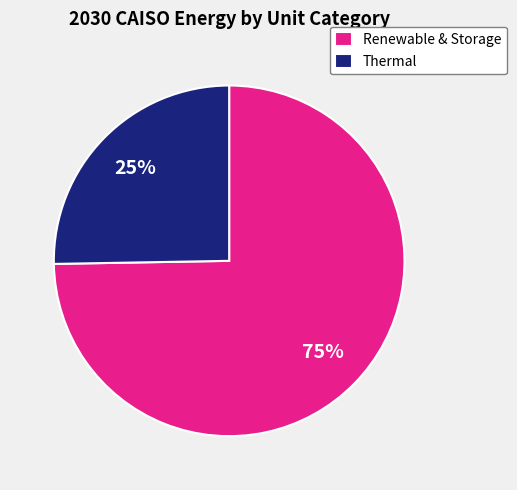

Rank the categories by value from lowest to highest.

Thermal, Renewable & Storage